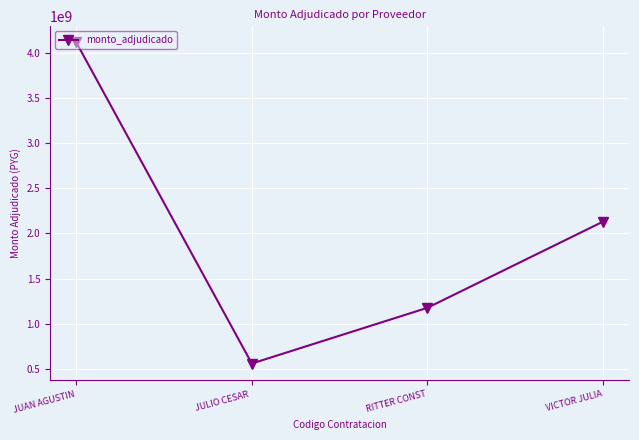

What is the value of the 1st point from the left?

4112932387